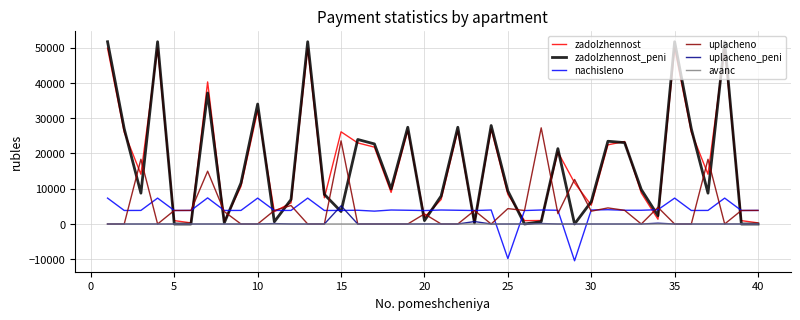

Is this an area chart (filled region under the line)?

No